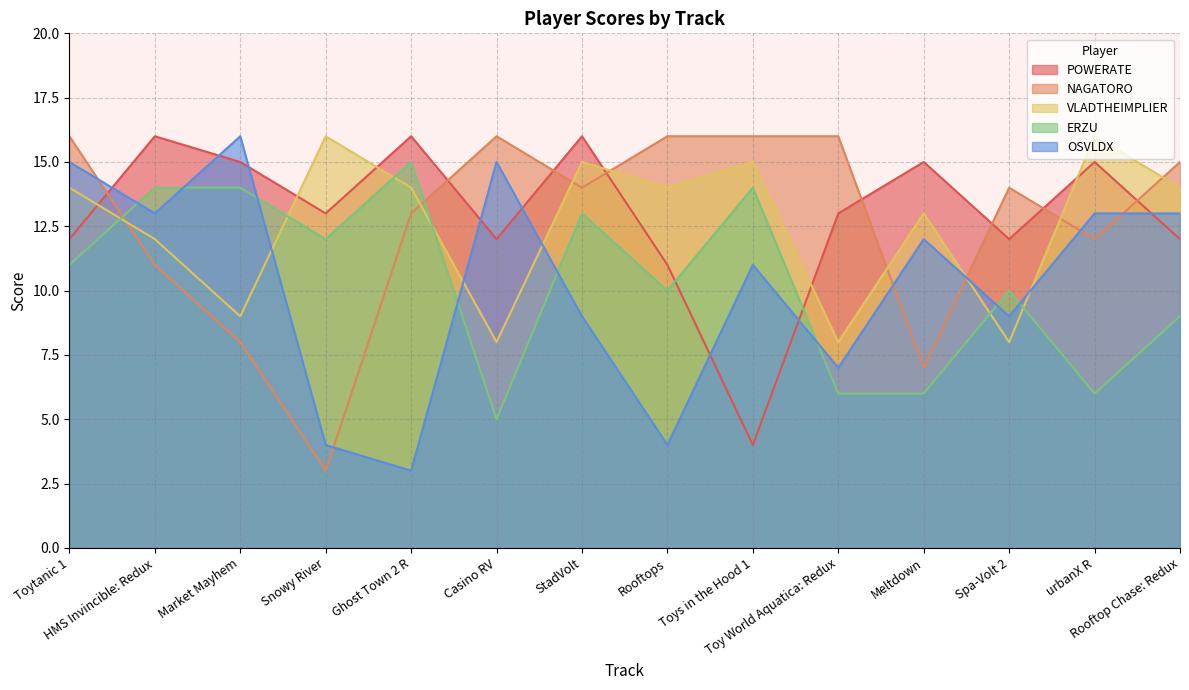

Which category has the lowest value across all series?

Snowy River